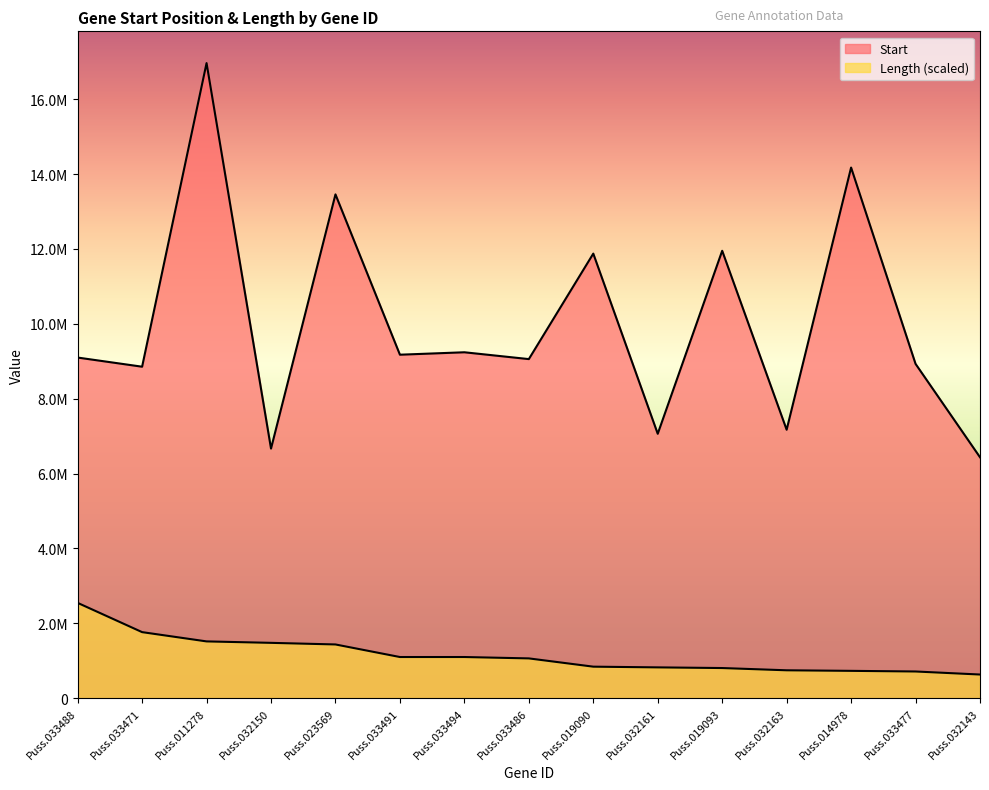

Does the chart display data point markers on the line(s)?

No